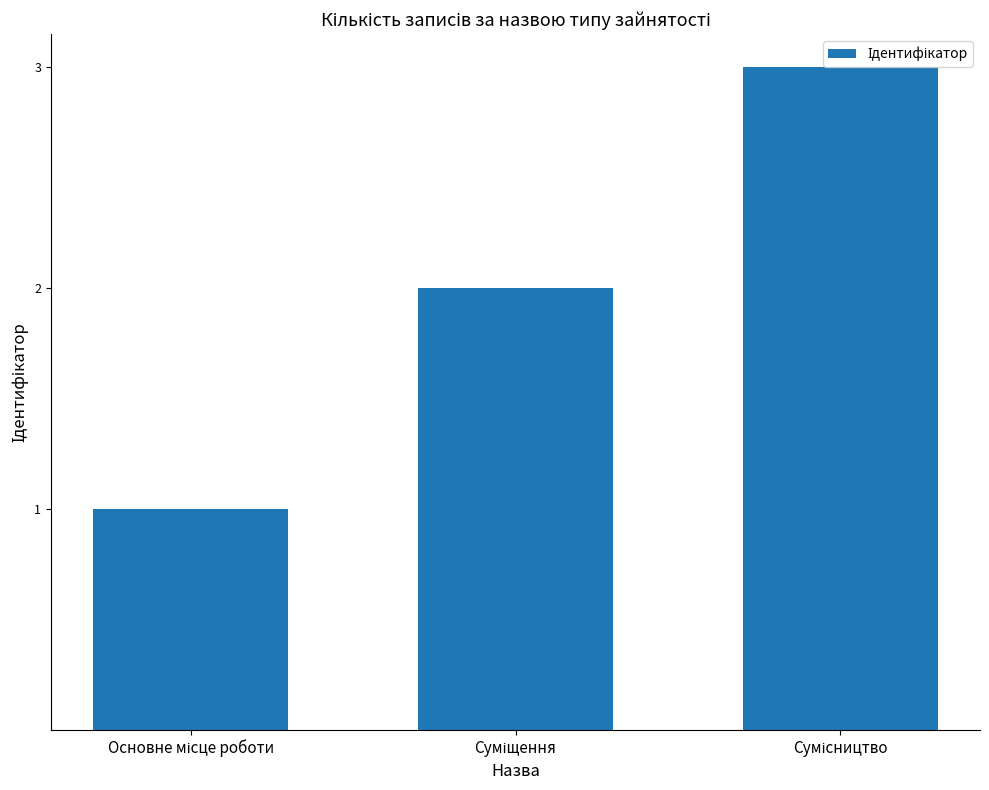

What is the greatest value displayed?

3